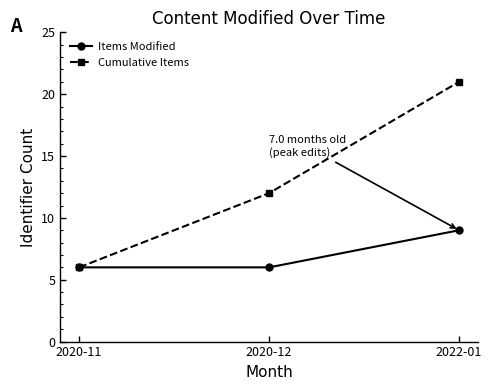

What is the sum of the Items Modified values at 2020-11 and 2020-12?

12